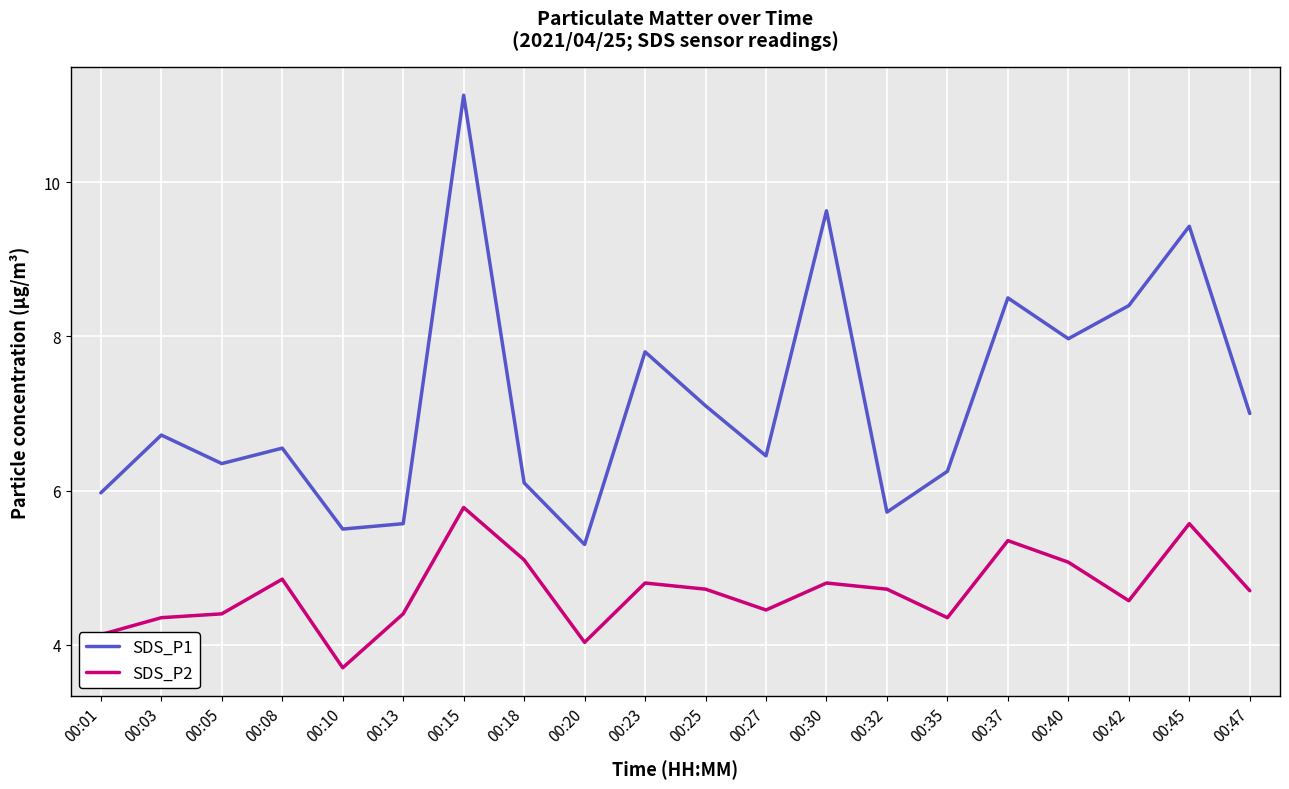

Read the SDS_P2 value at 00:25.

4.7